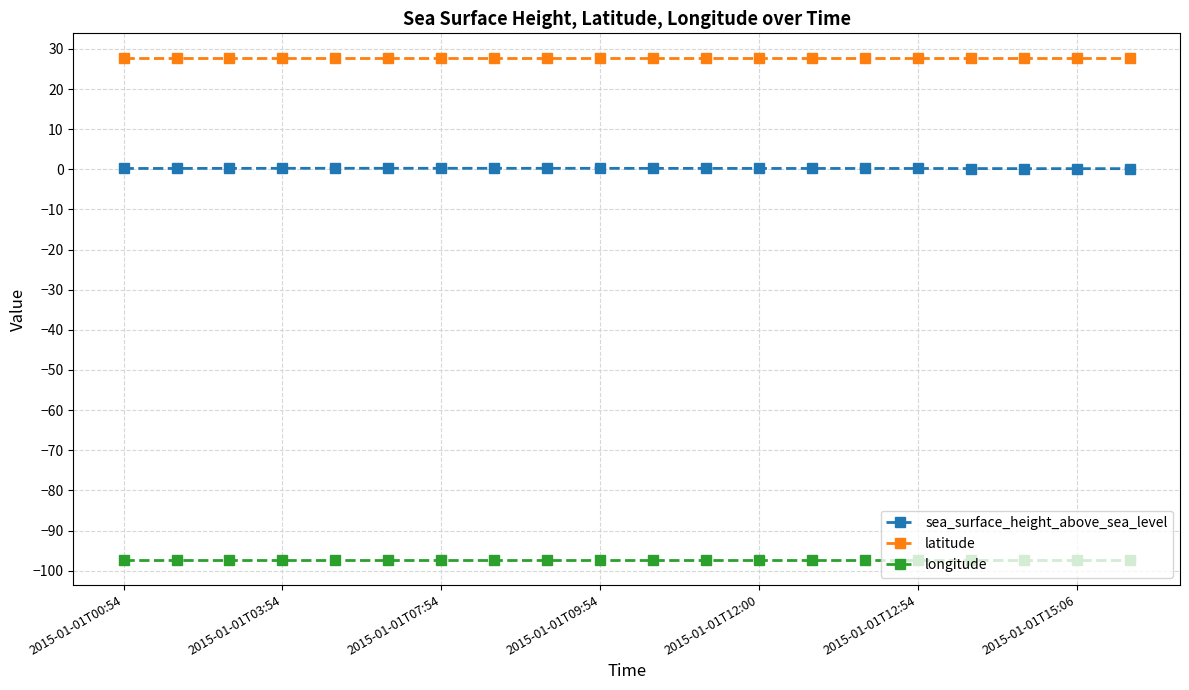

What is the average value of the latitude series?

27.6